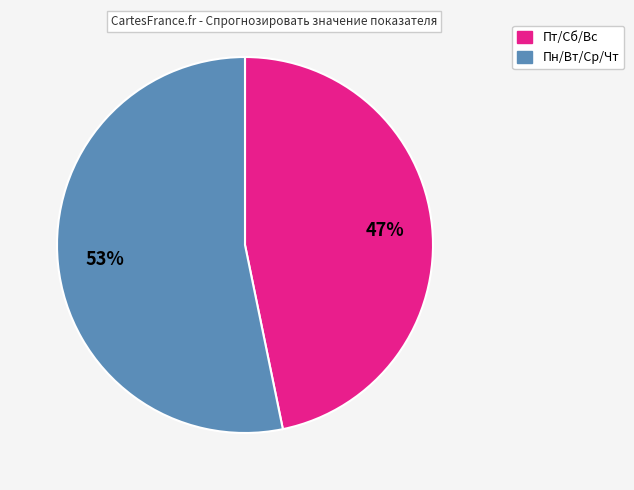

Which has a higher value, Пт/Сб/Вс or Пн/Вт/Ср/Чт?

Пн/Вт/Ср/Чт